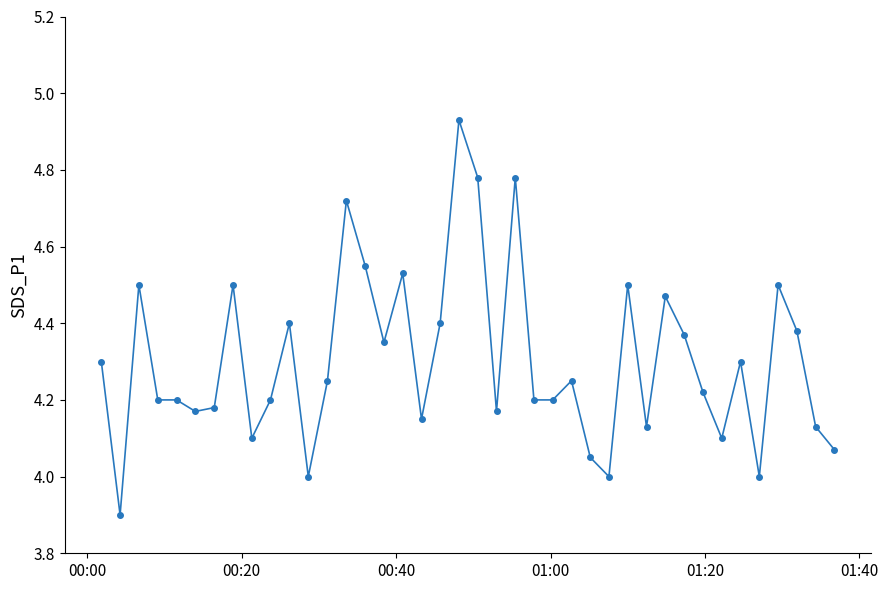

What is the difference between the maximum and minimum values?

1.0